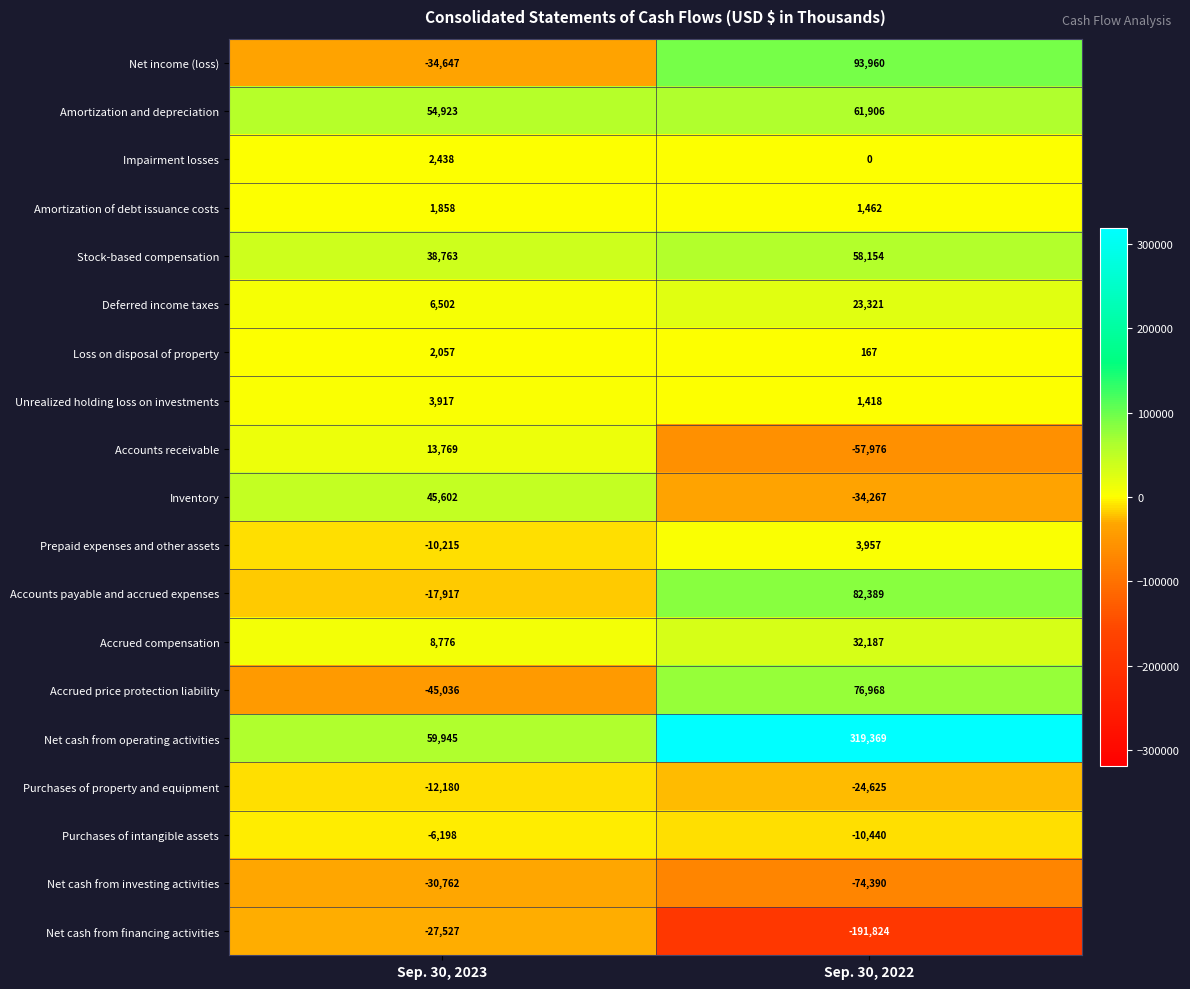

True or false: Deferred income taxes has a value of 41315 at Sep. 30, 2022.

False